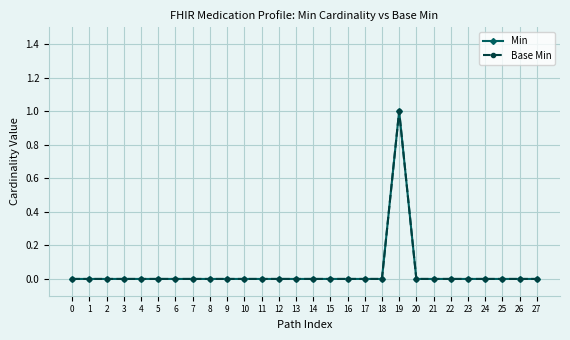

What is the greatest value displayed?

1